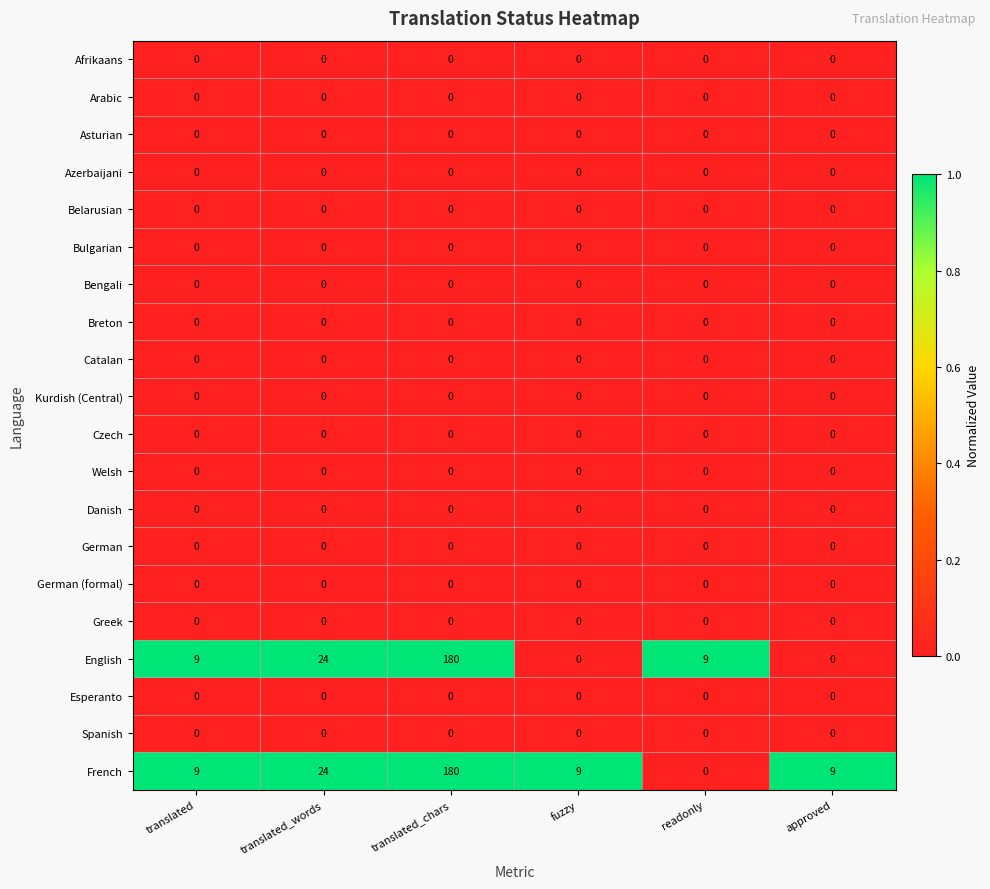

Is it true that Bulgarian equals 0 at fuzzy?

True